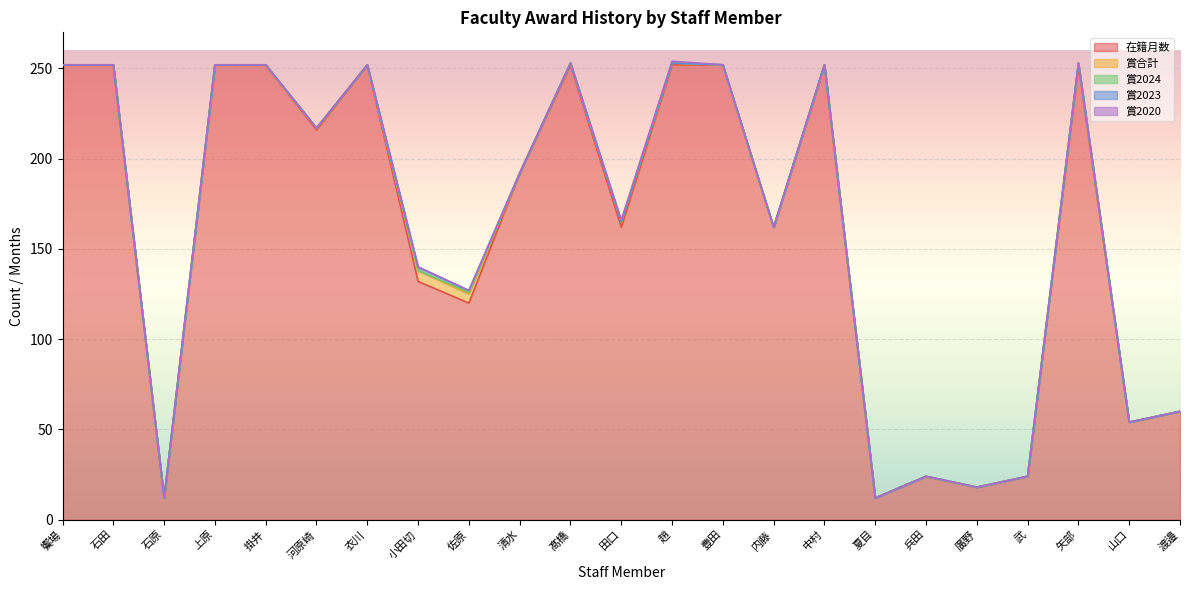

In 在籍月数, how many points are lower than both neighbors (excluding endpoints)?

8